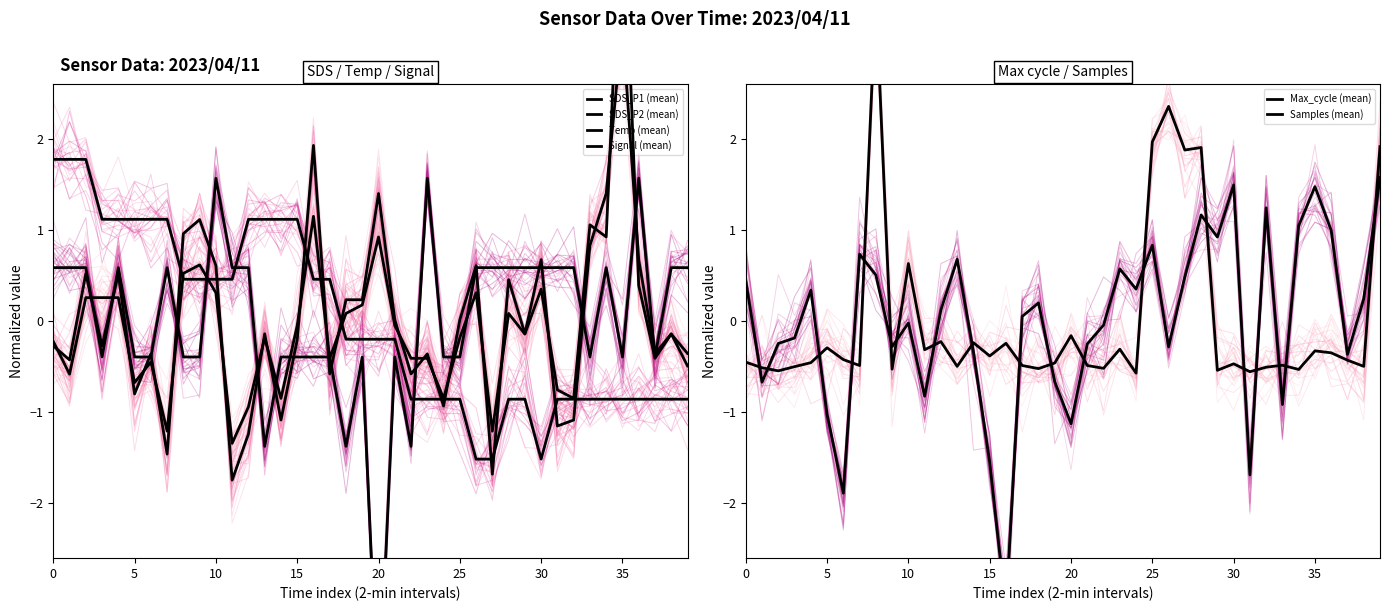

Is it true that Samples equals -0.9 at 15?

False